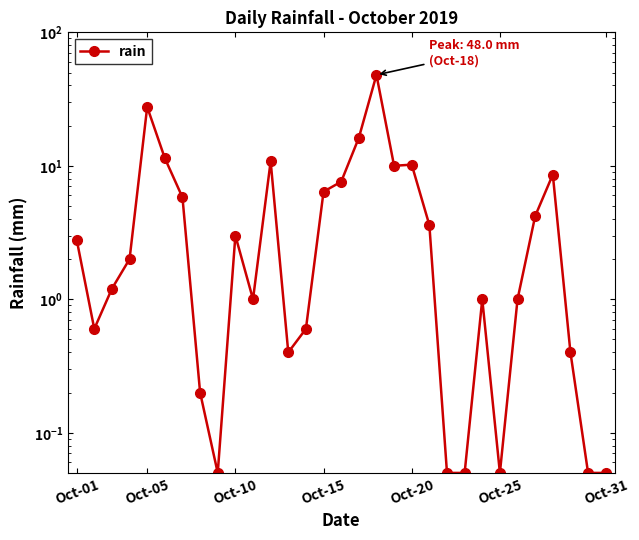

How many data points does each series have?

31